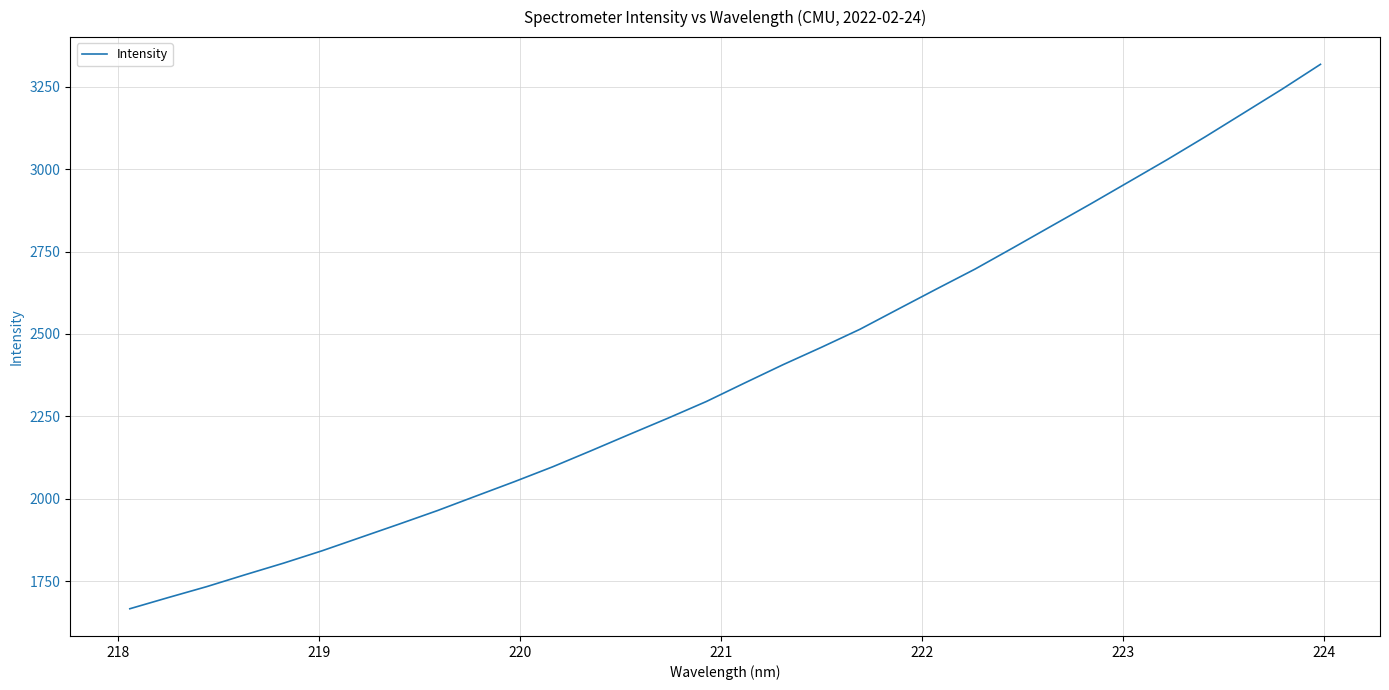

What is the greatest value displayed?

3318.2